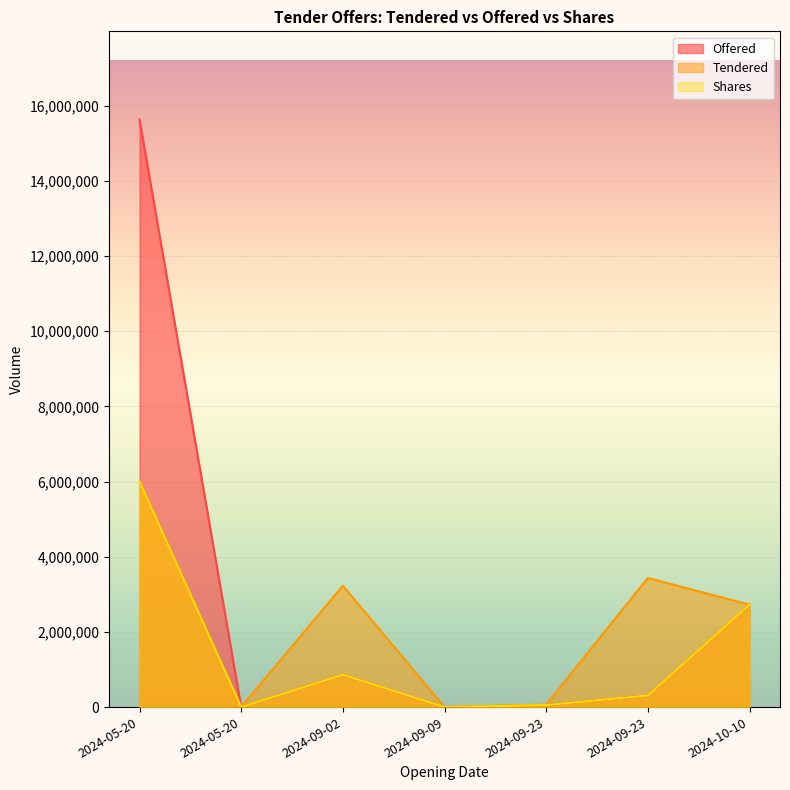

Which series has the largest range (max minus min)?

Offered